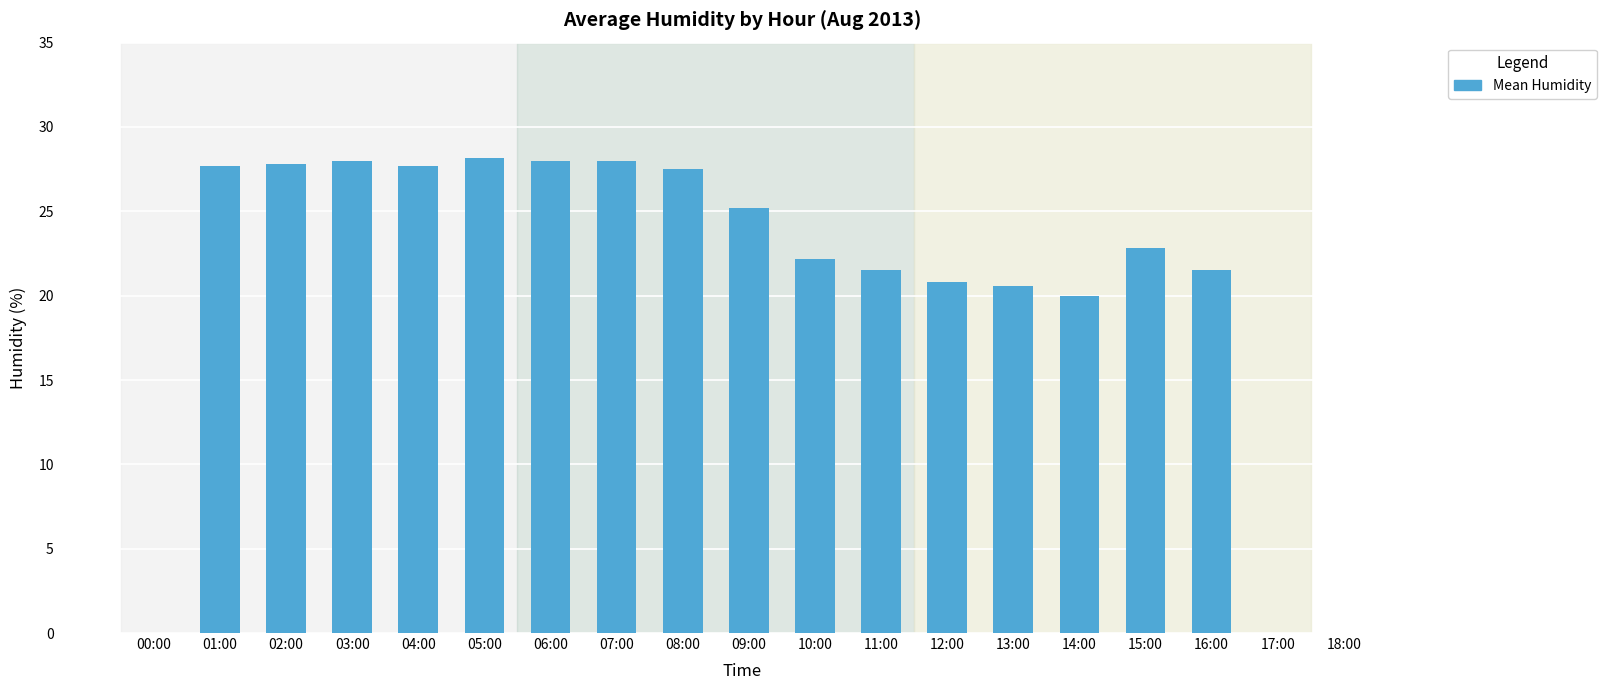

What is the sum of the values at 13:00 and 10:00?

42.8